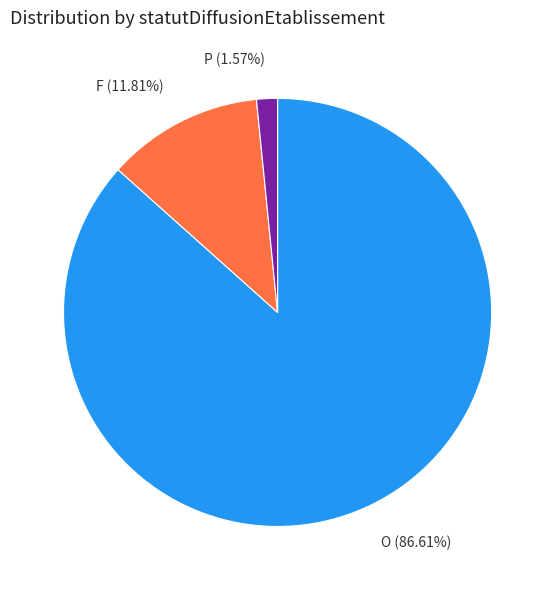

Is there any slice that represents more than half of the pie?

Yes